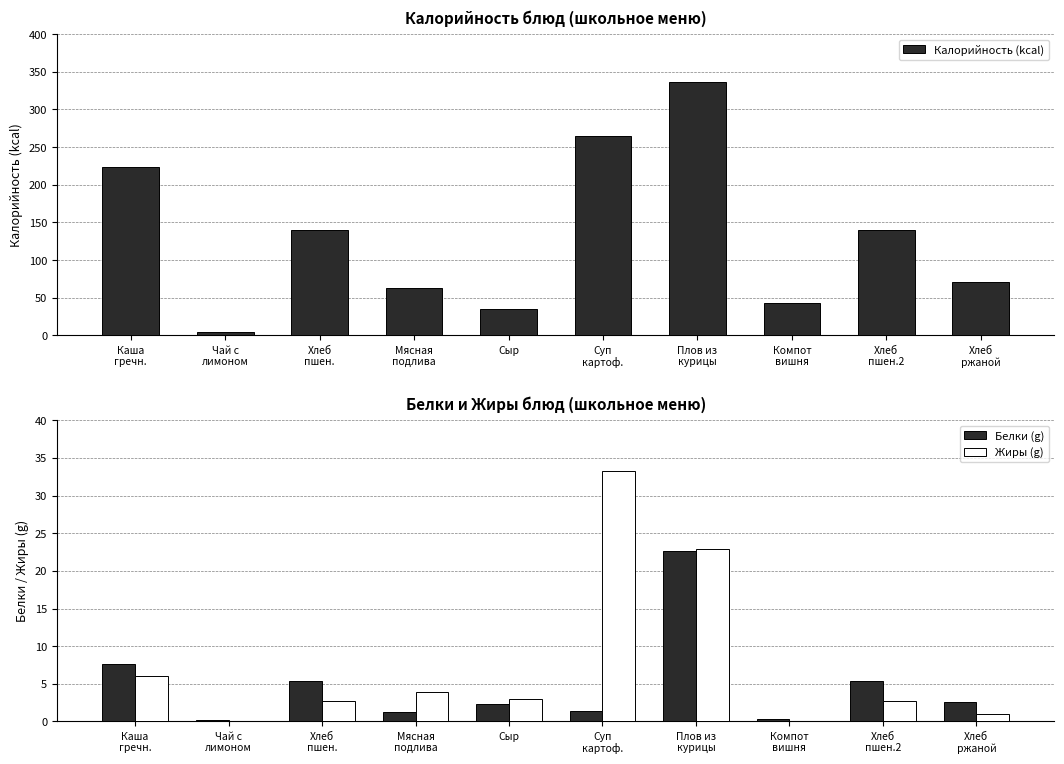

At how many categories does at least one series exceed 109?

5